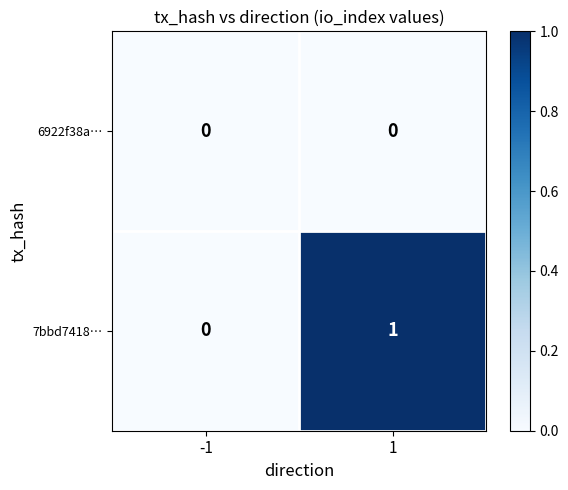

Rank the series at 1 from highest to lowest value.

7bbd7418…, 6922f38a…